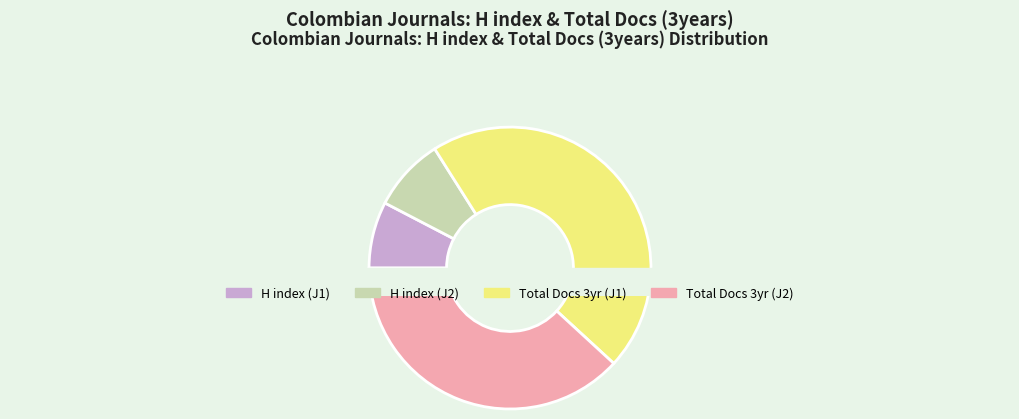

How many slices are in this pie chart?

4